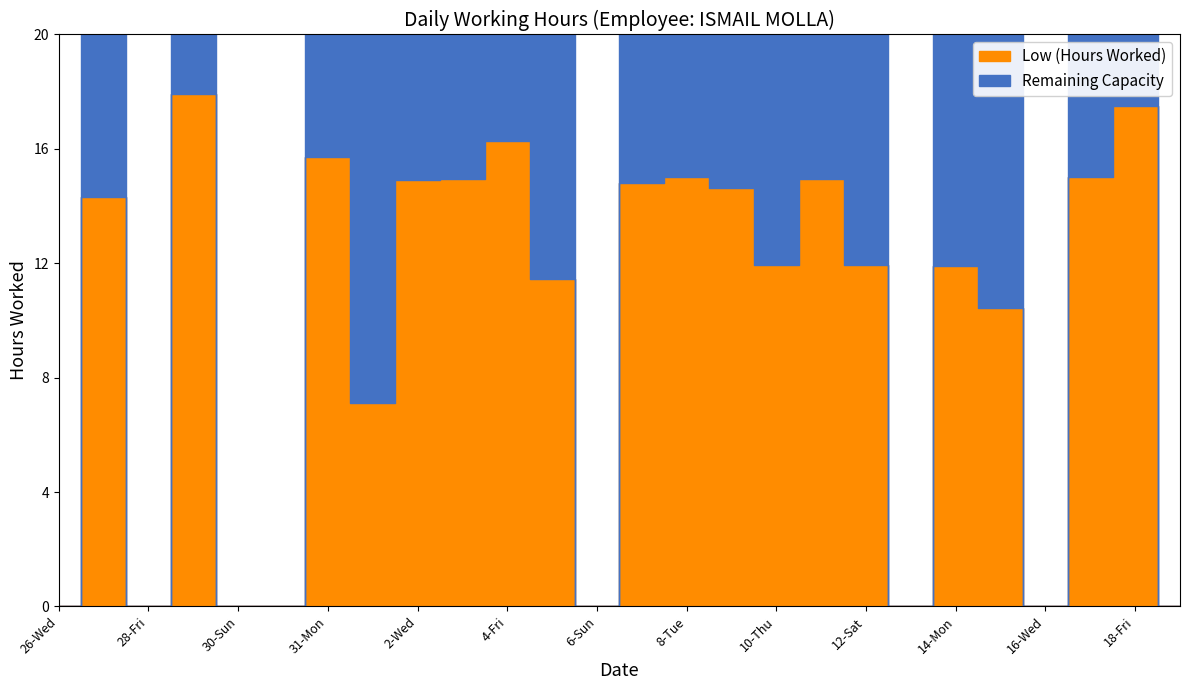

True or false: Low and OT intersect in this chart.

False